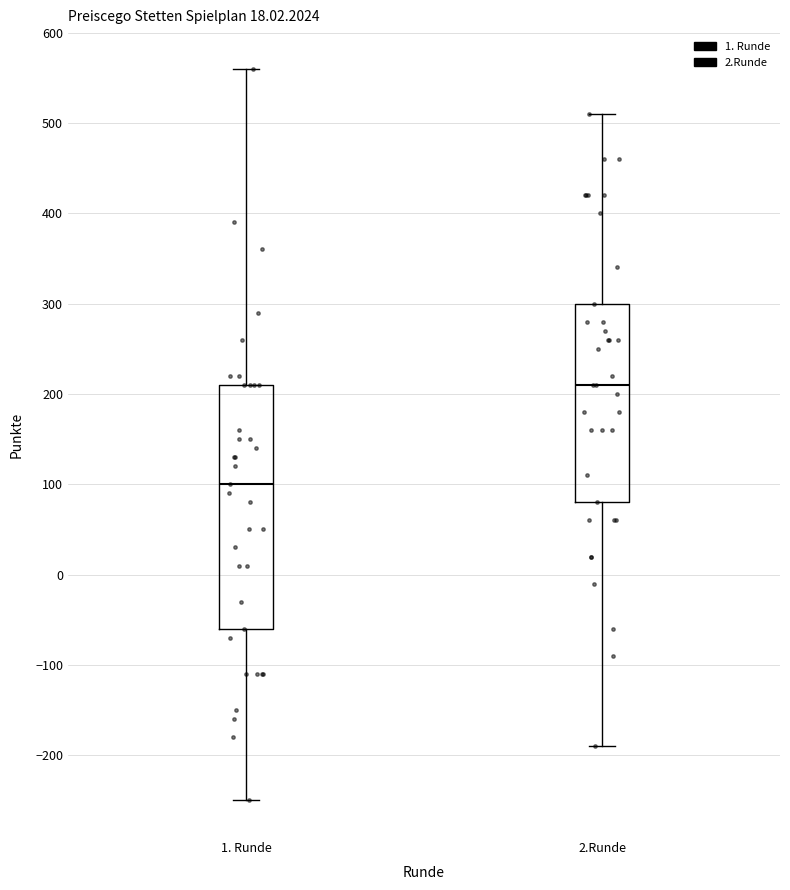

Reading left to right, transcribe this box plot: for each box, give where its median line is, the range the box spans, and where its two whiskers end, as read against the y-axis. The values are not printed on the chart, so give them approximately, as read against the axis.

1. Runde: median 100, box -60 to 210, whiskers -250 to 560
2.Runde: median 210, box 80 to 300, whiskers -190 to 510